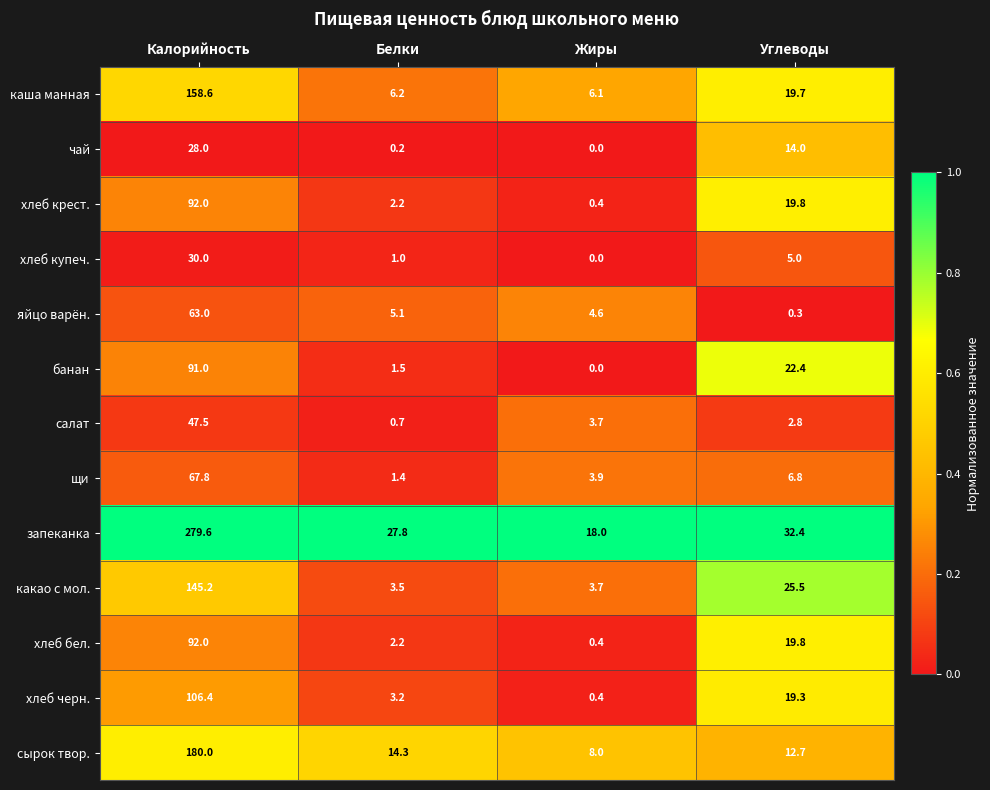

The value of хлеб черн. at Углеводы is 28.3. True or false?

False